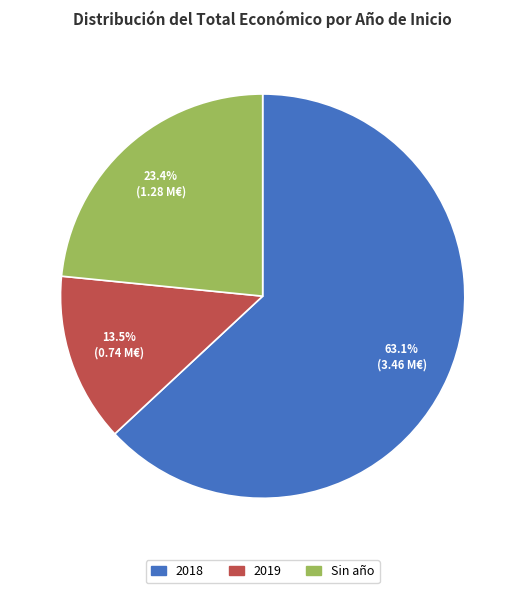

To the nearest percent, what is the average slice percentage?

33%